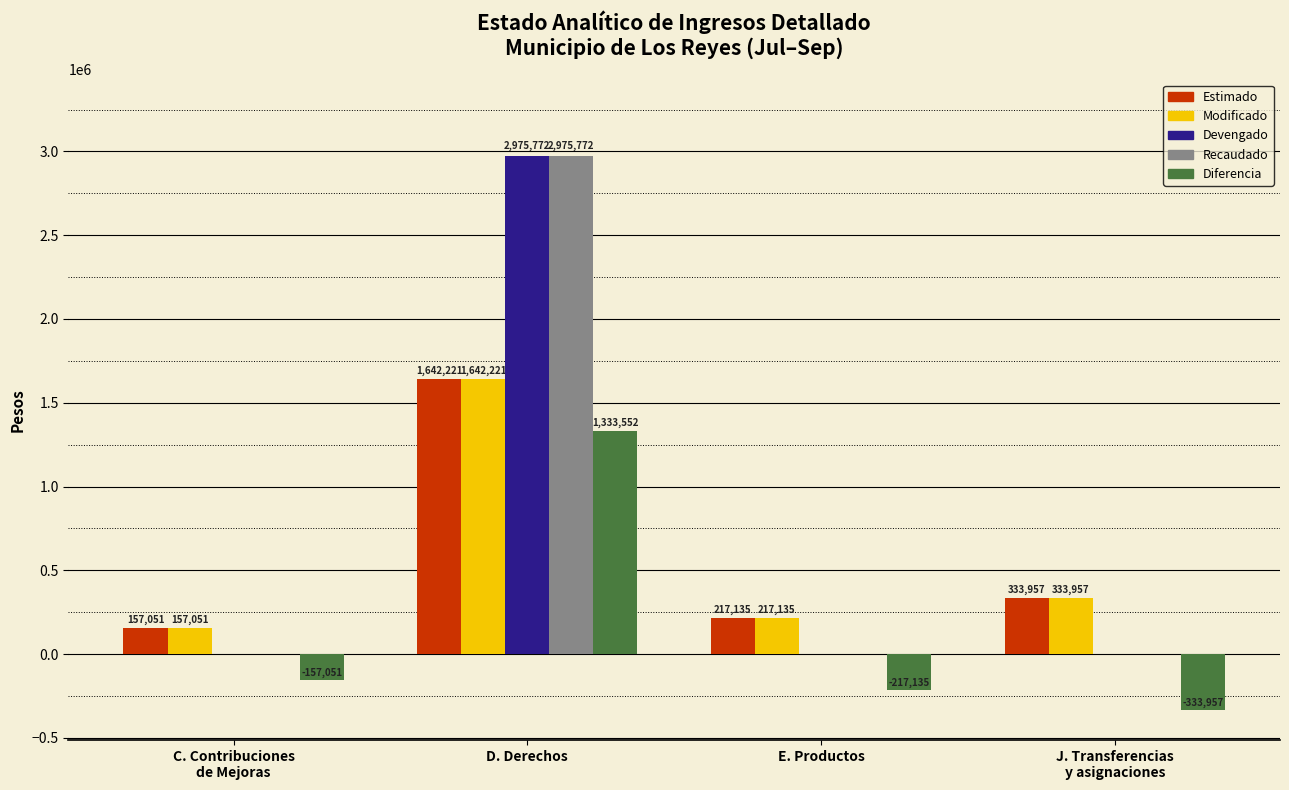

What is the approximate value of Estimado at D. Derechos?

1642220.5